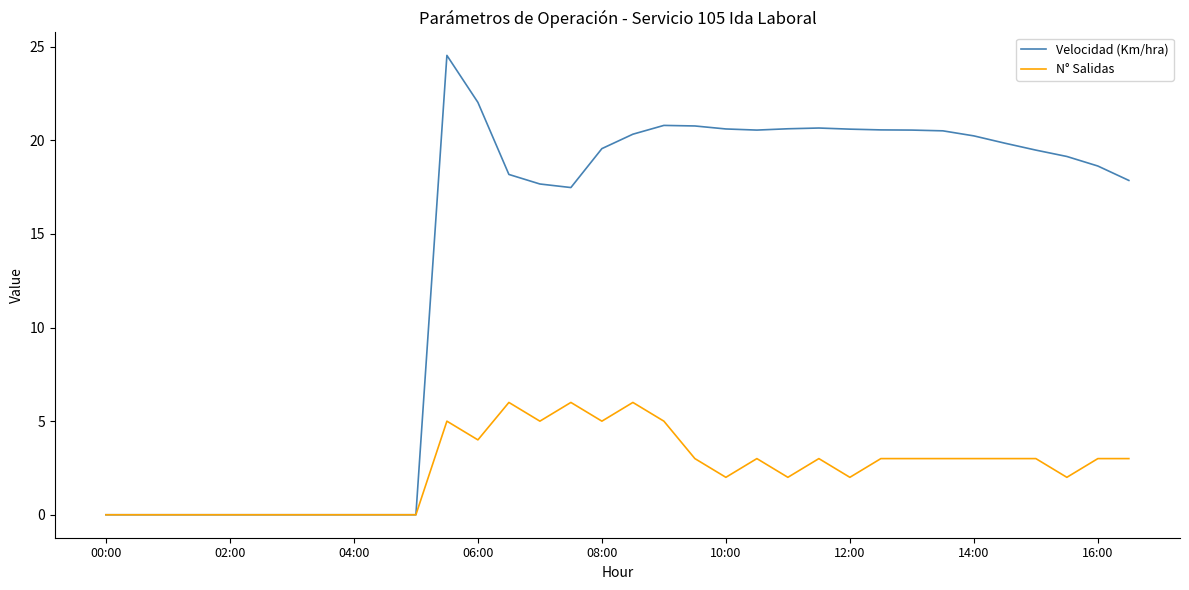

What is the maximum value for N° Salidas?

6.0